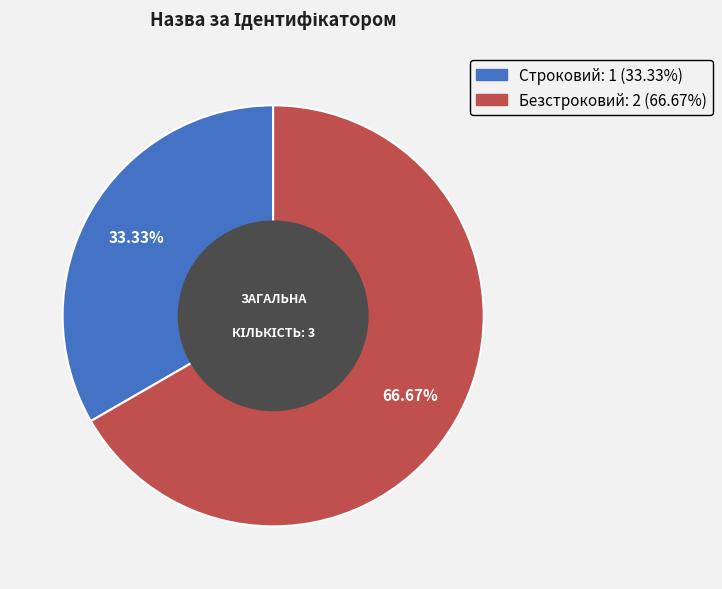

Rank the categories by value from highest to lowest.

Безстроковий, Строковий